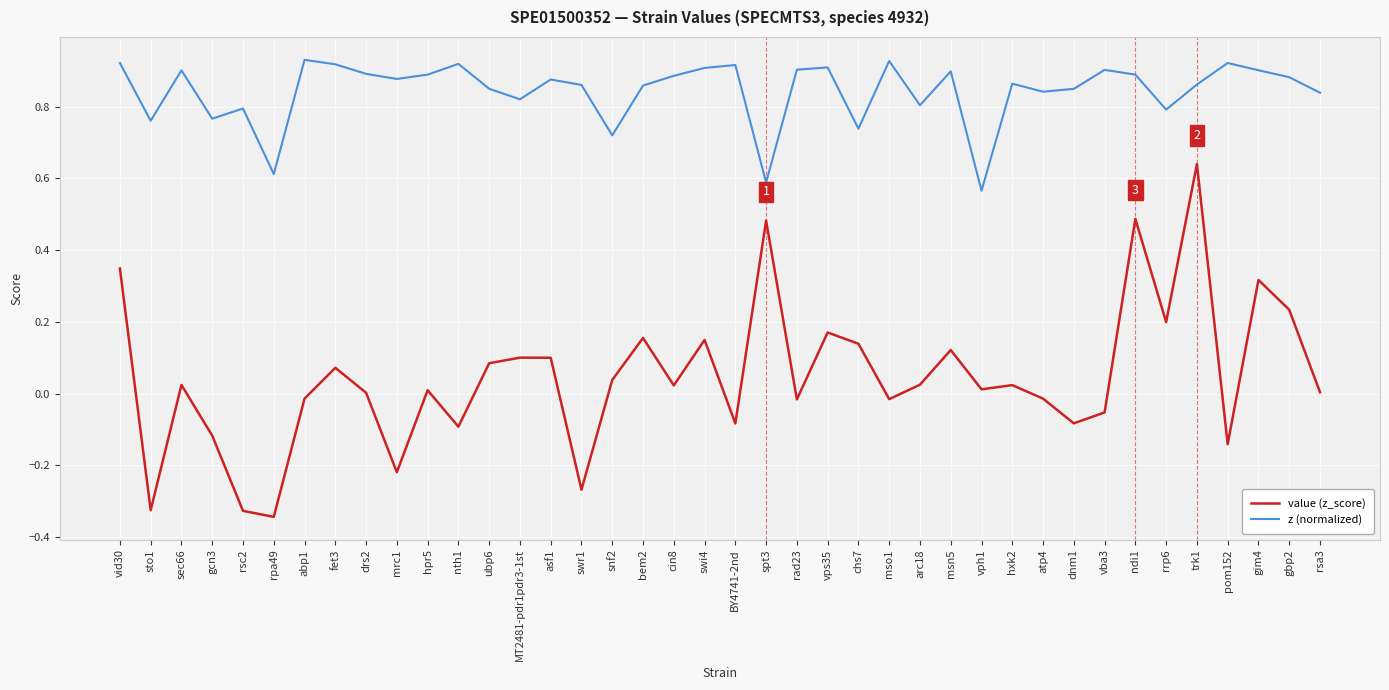

How many z (normalized) values are between 0 and 1?

40